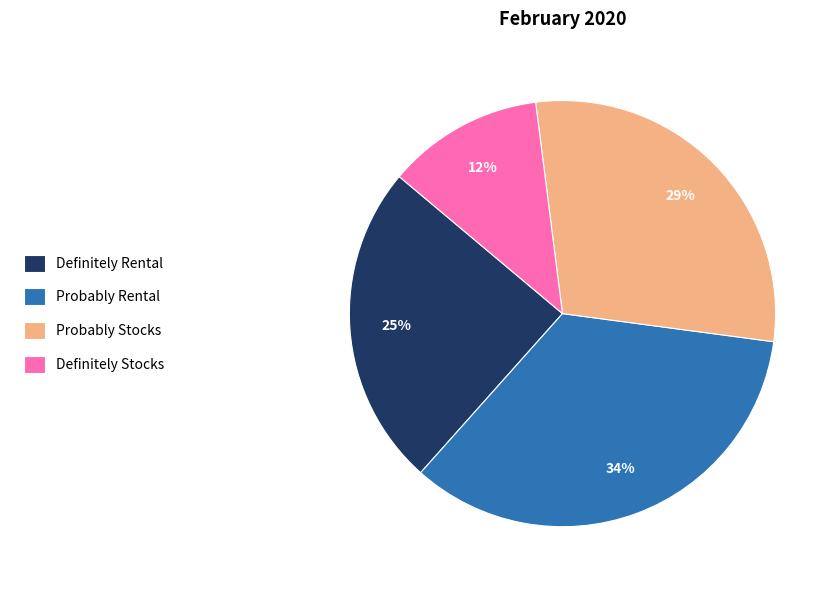

Rank the categories by value from highest to lowest.

Probably Rental, Probably Stocks, Definitely Rental, Definitely Stocks